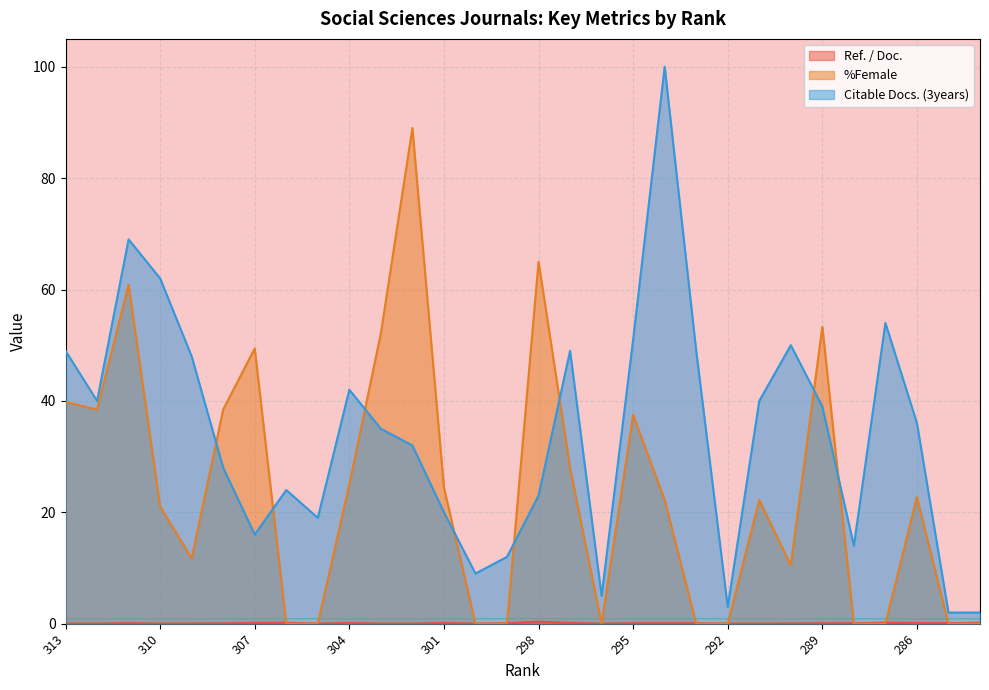

Between which two adjacent categories do %Female and Citable Docs. (3years) first intersect?

309 and 308